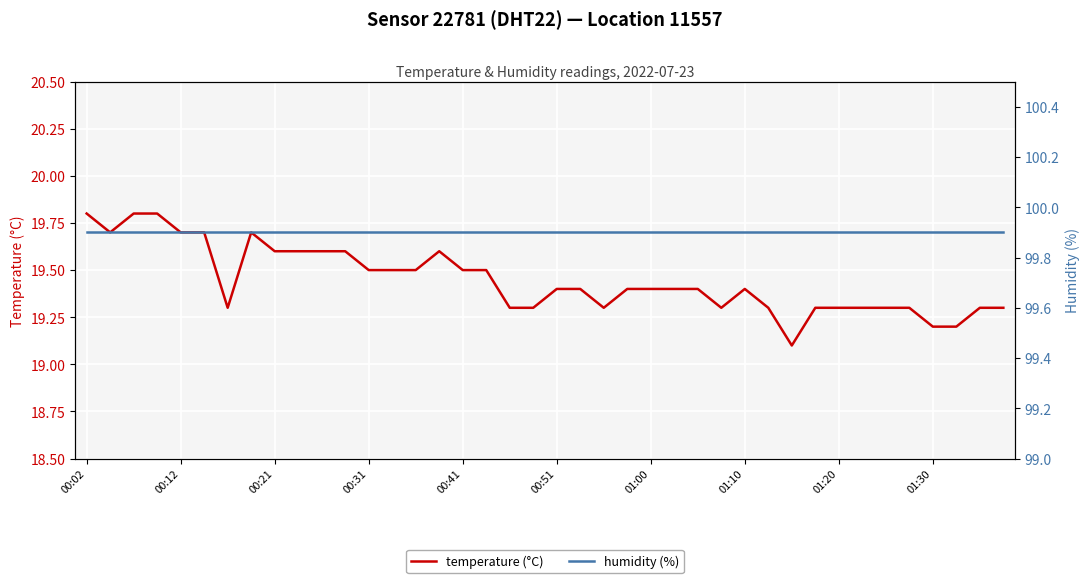

What are all the series names shown in the legend?

temperature (°C), humidity (%)